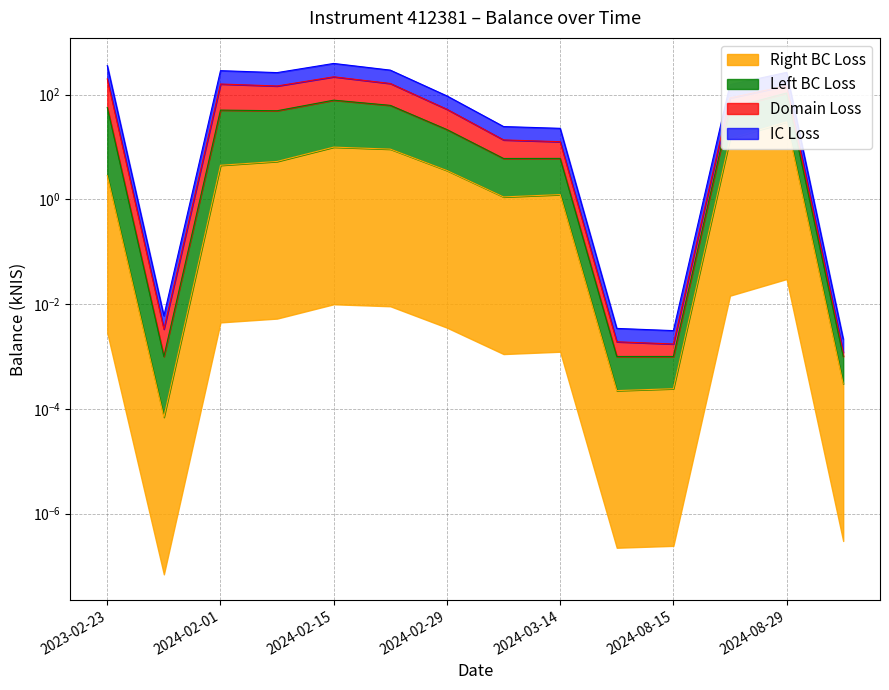

How many points are higher than both their immediate neighbors (excluding endpoints)?

4